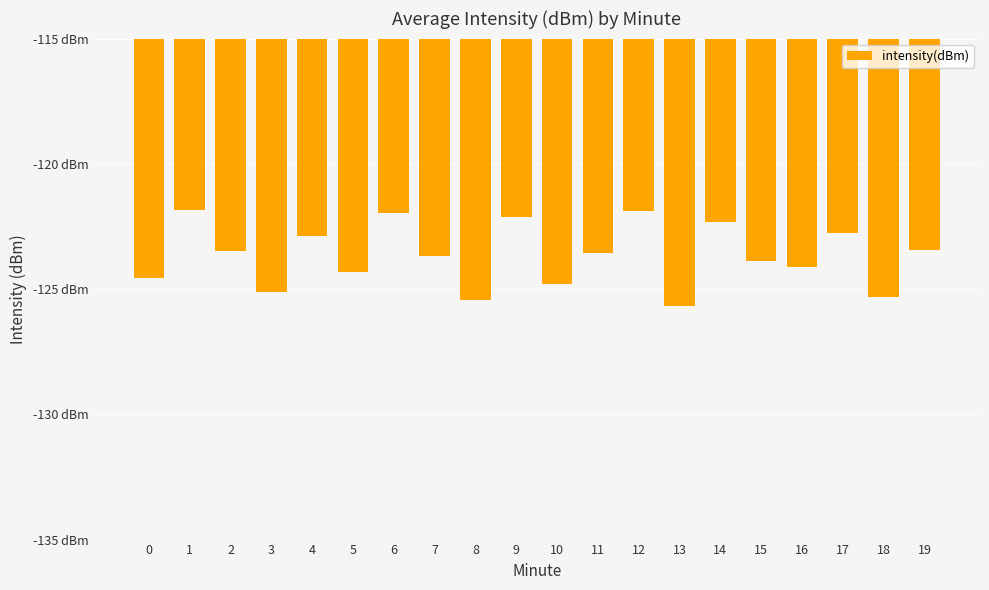

What is the sum of the values at 5 and 12?

-246.2